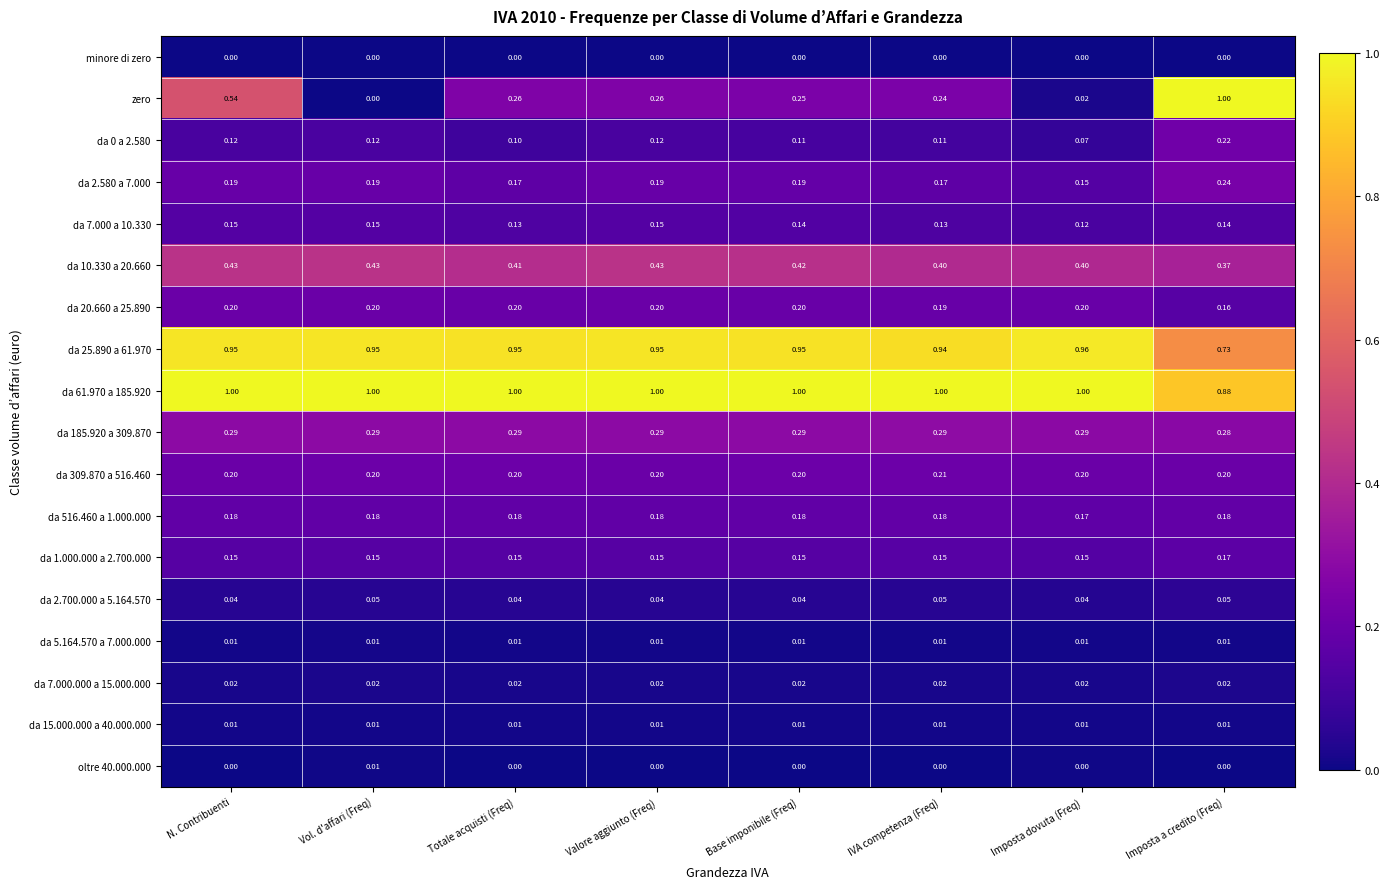

Which category has the highest value in the da 309.870 a 516.460 series?

IVA competenza (Freq)